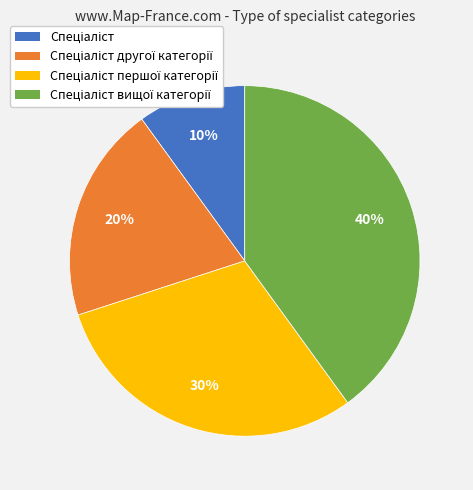

Is there any slice that represents more than half of the pie?

No